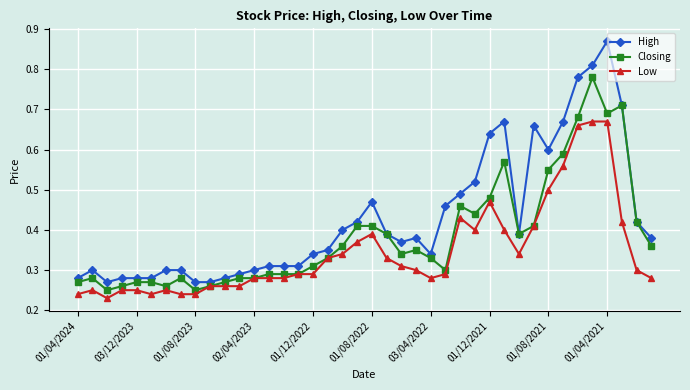

True or false: Low has more than 0 interior local peaks.

True